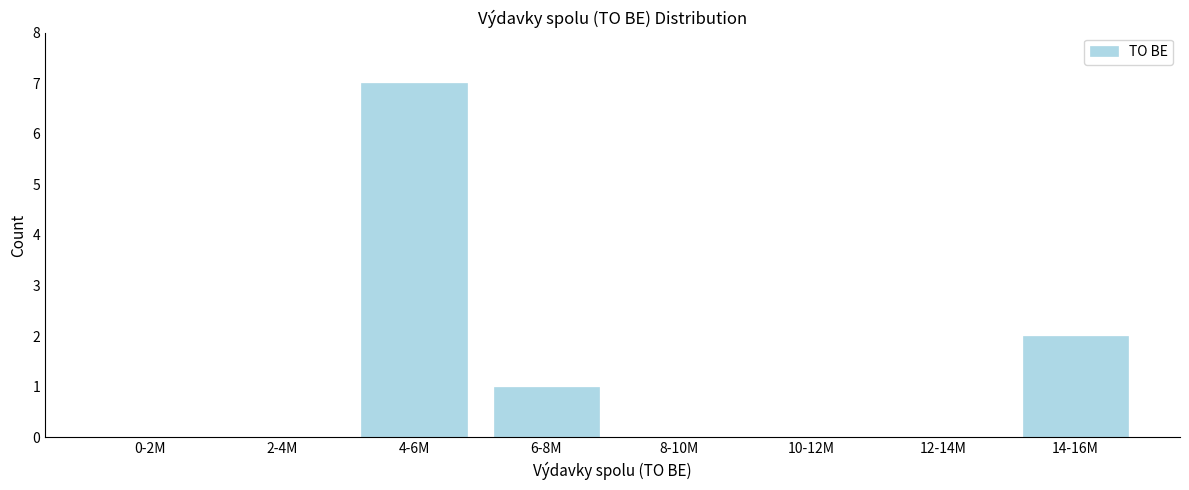

Reading right to left, list all the values displayed in this chart.

14-16M=2	12-14M=0	10-12M=0	8-10M=0	6-8M=1	4-6M=7	2-4M=0	0-2M=0